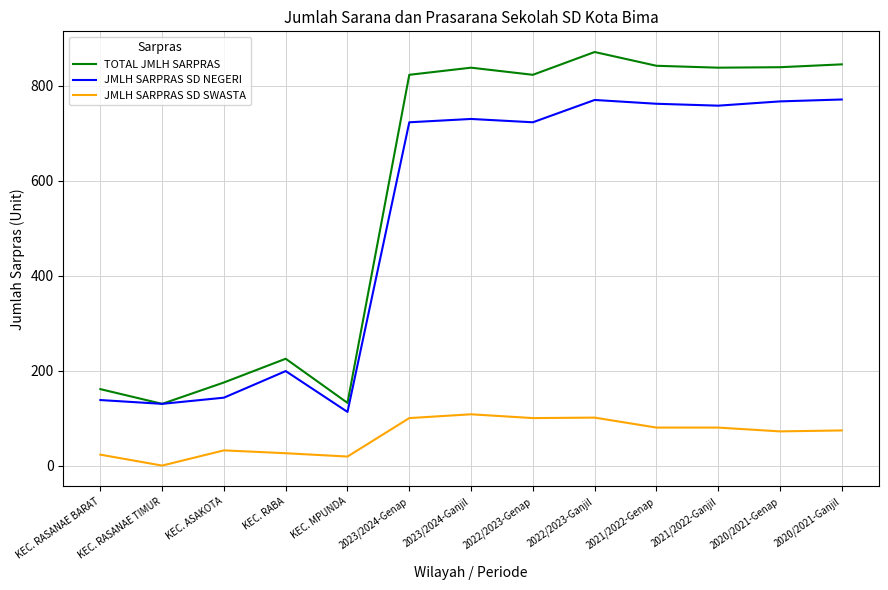

How many distinct data groups are displayed?

3